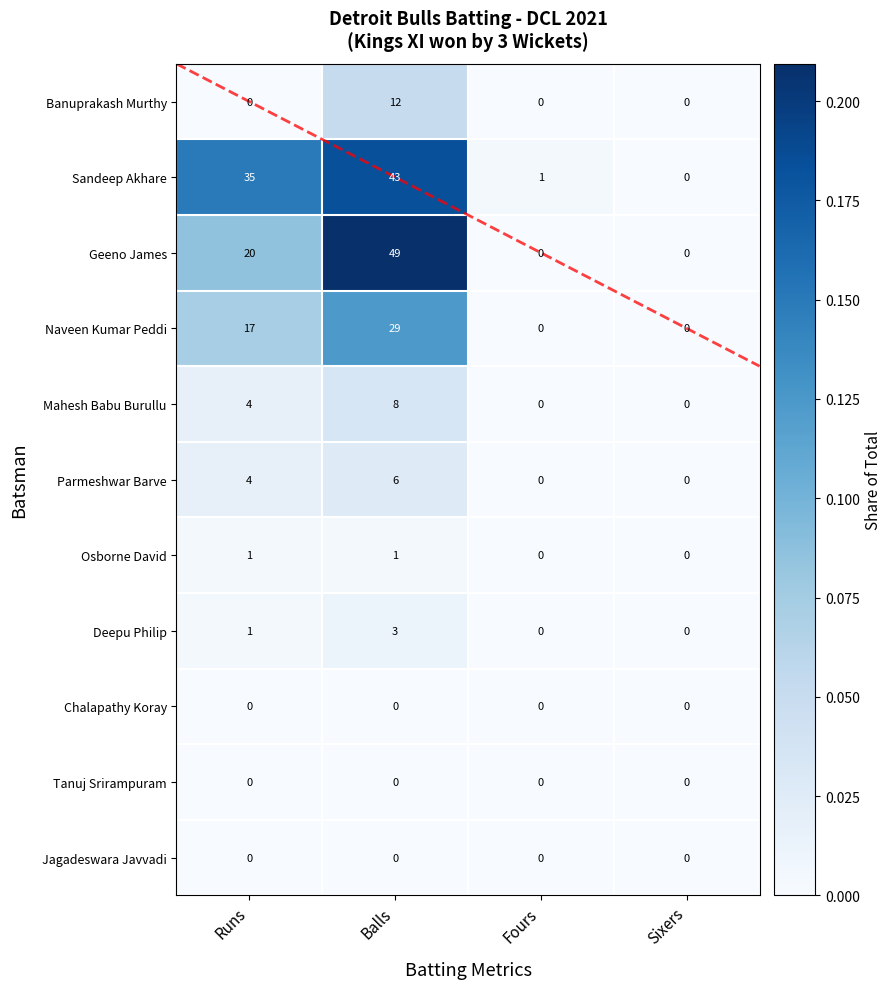

How many series are shown in this chart?

11